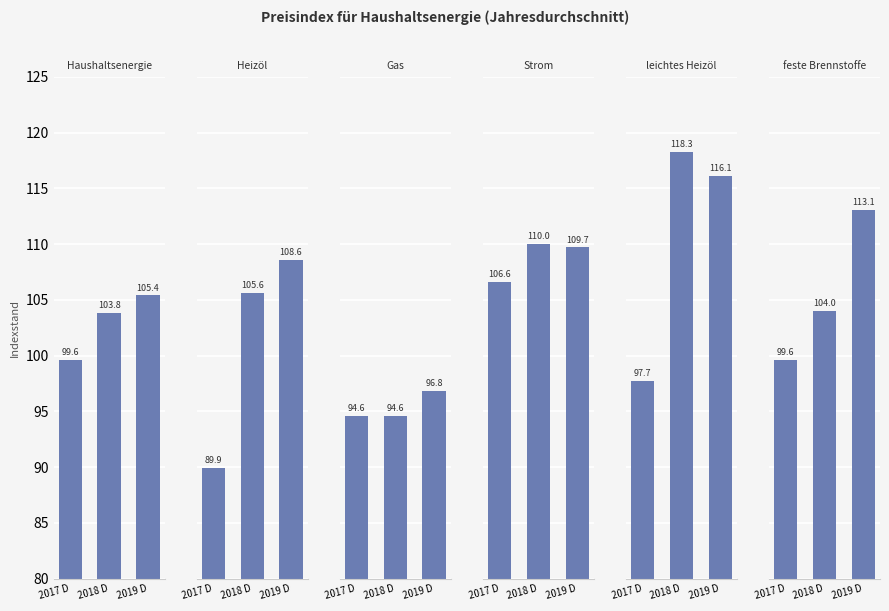

Reading right to left, what are all the values shown in this chart?

Haushaltsenergie: 105.4	103.8	99.6
Heizöl: 108.6	105.6	89.9
Gas: 96.8	94.6	94.6
Strom: 109.7	110.0	106.6
leichtes Heizöl: 116.1	118.3	97.7
feste Brennstoffe: 113.1	104.0	99.6